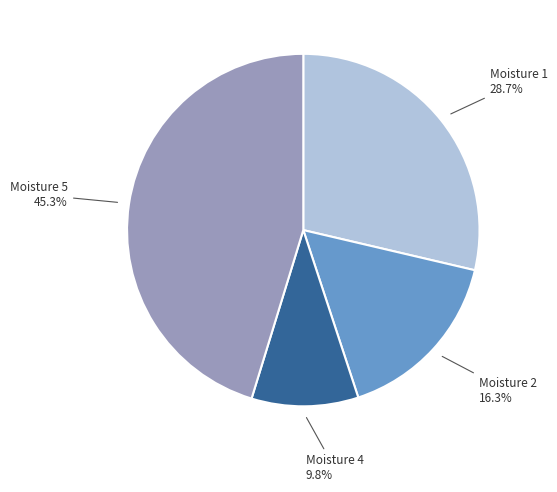

How many slices are in this pie chart?

4